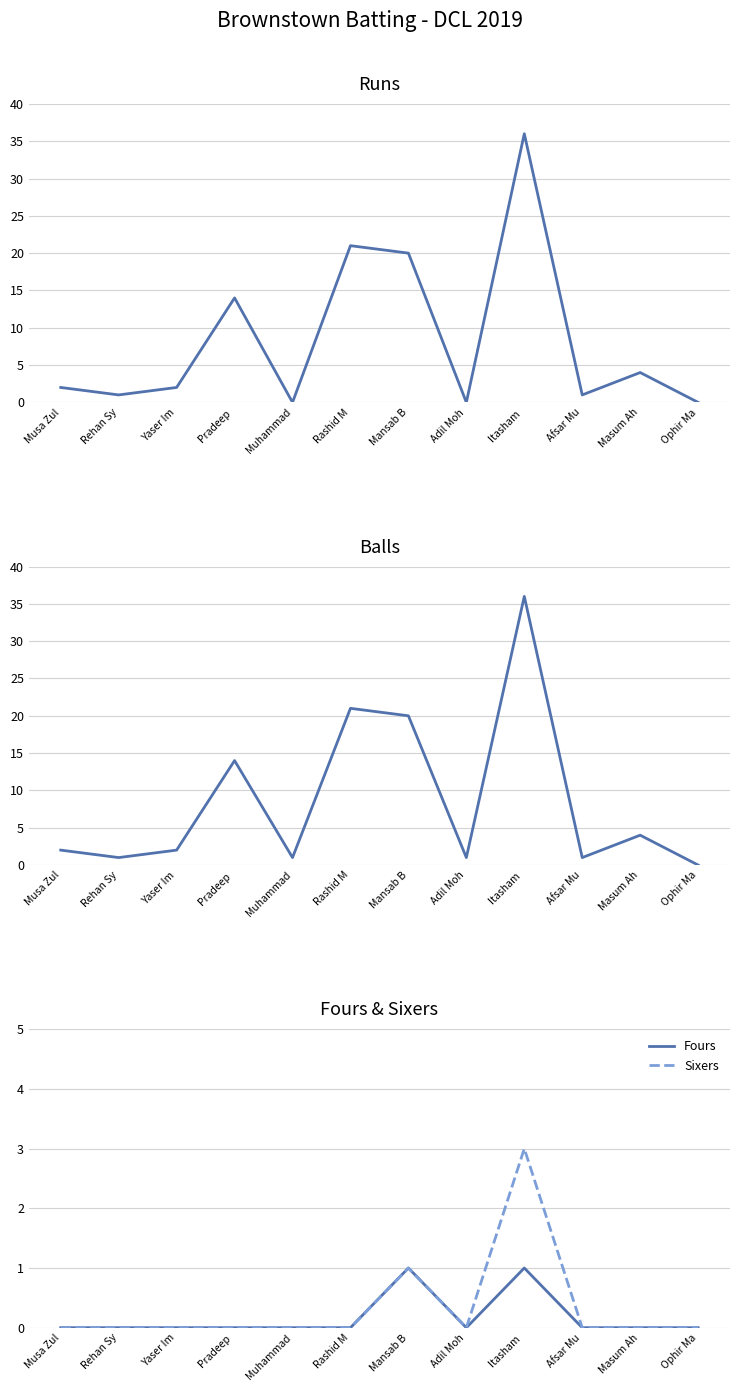

How many positive values does the Fours series have?

2